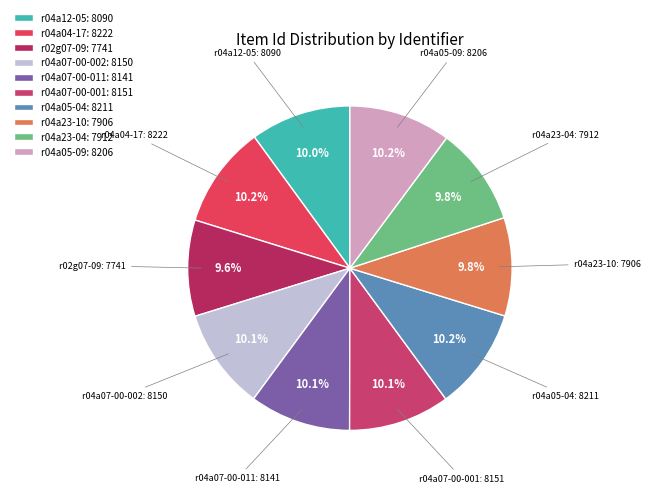

True or false: r04a05-09 accounts for 10% of the total.

True